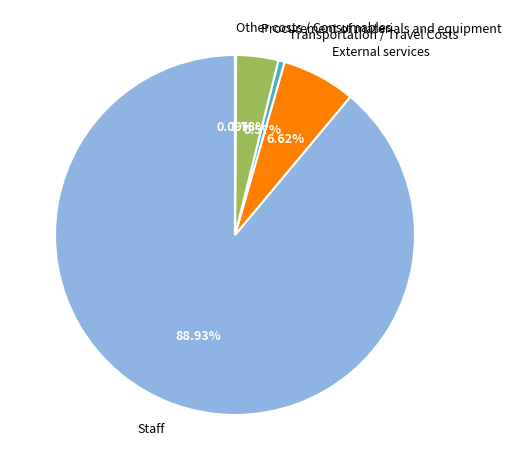

Does External services account for over 50% of the chart?

No